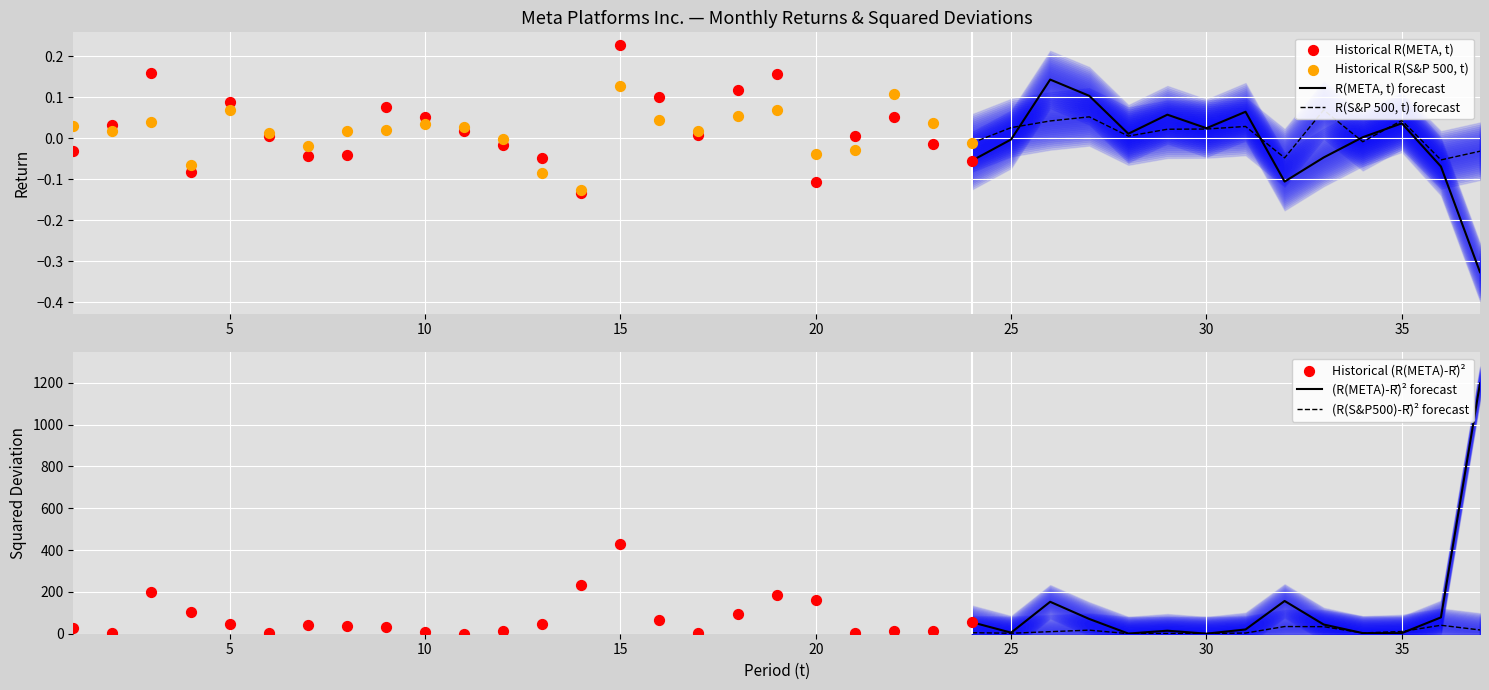

At which category is the sum across all series the highest?

37